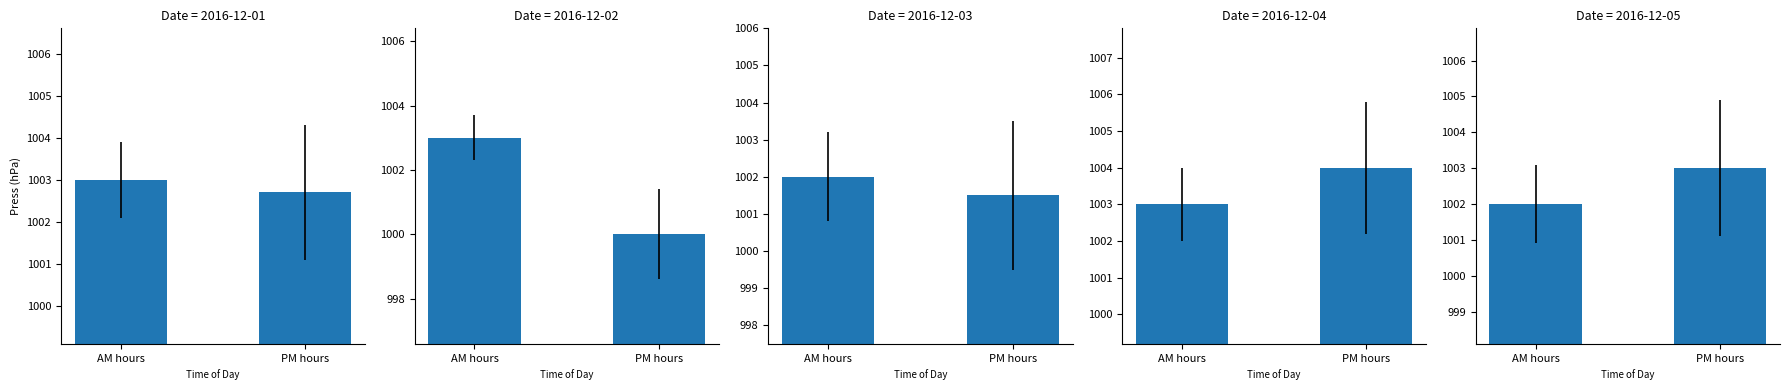

List the labels in order of value, largest first.

PM hours, AM hours